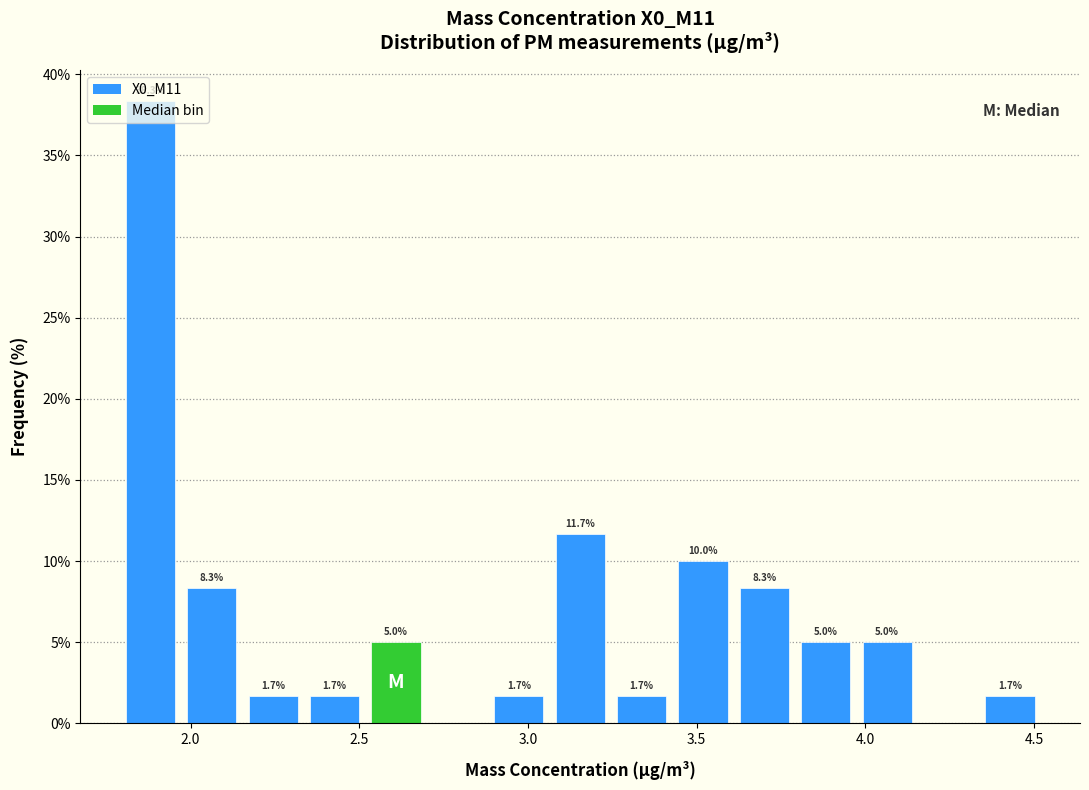

Read against the x-axis, roughly where is the centre of the tallest bar?

1.90